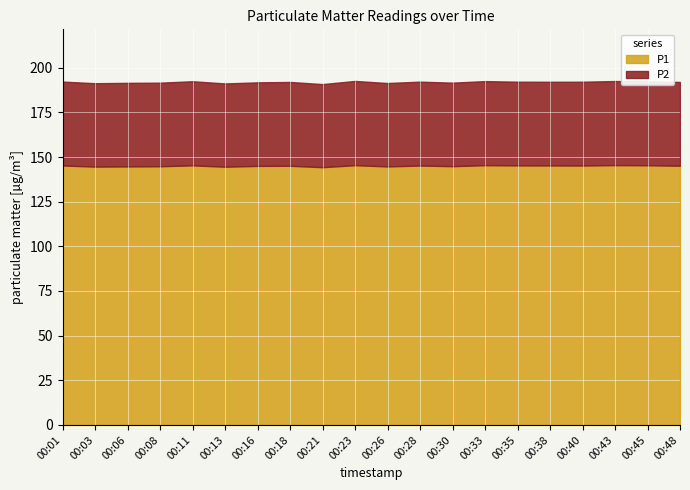

Is it true that P2 equals 46.5 at 00:21?

True